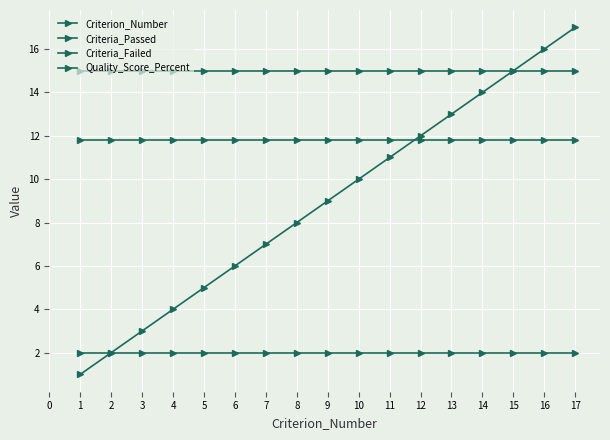

How many series are shown in this chart?

4